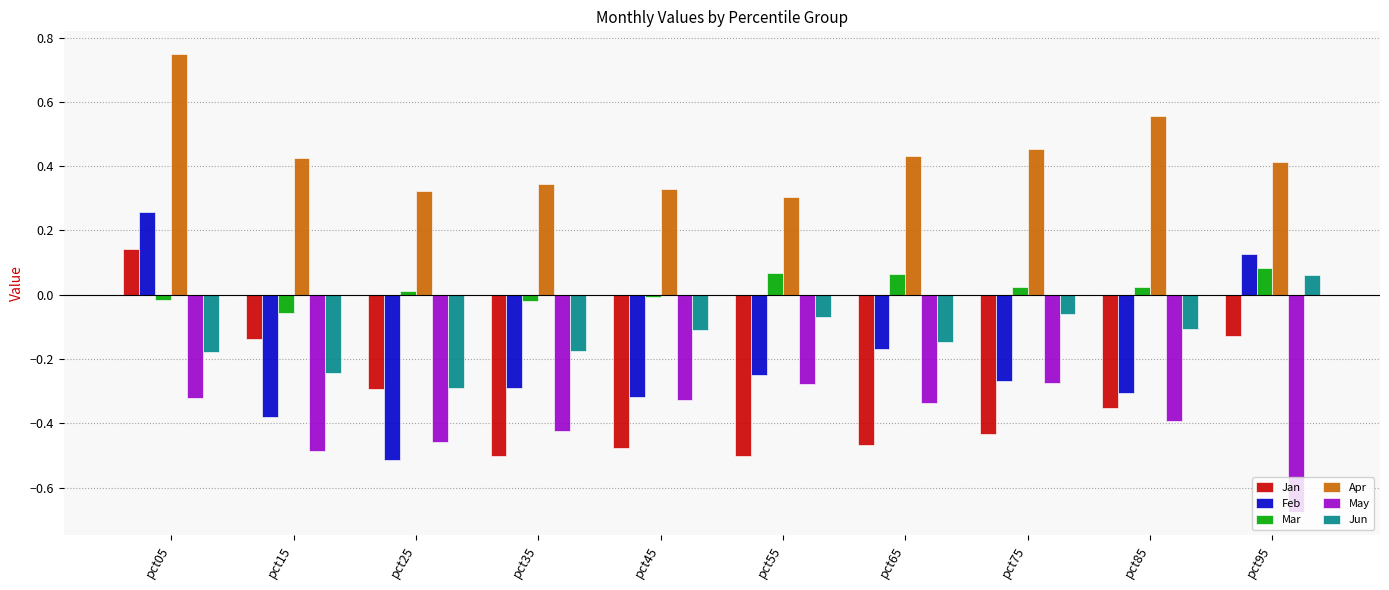

The May series shows -0.3 at pct45. True or false?

True